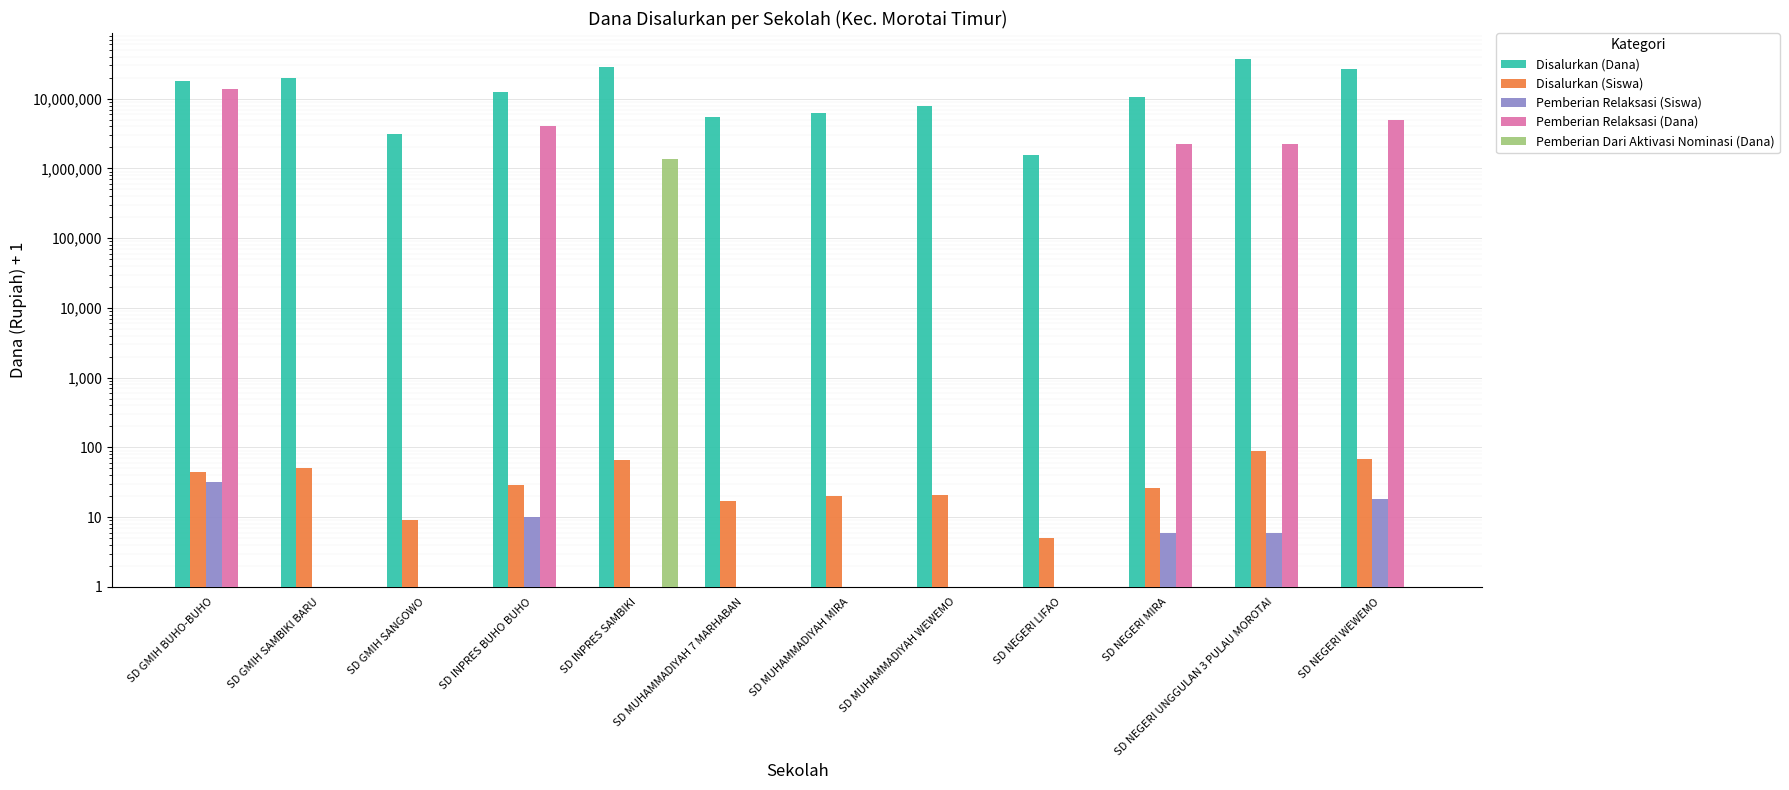

What is the highest value of the Disalurkan (Dana) series?

36675001